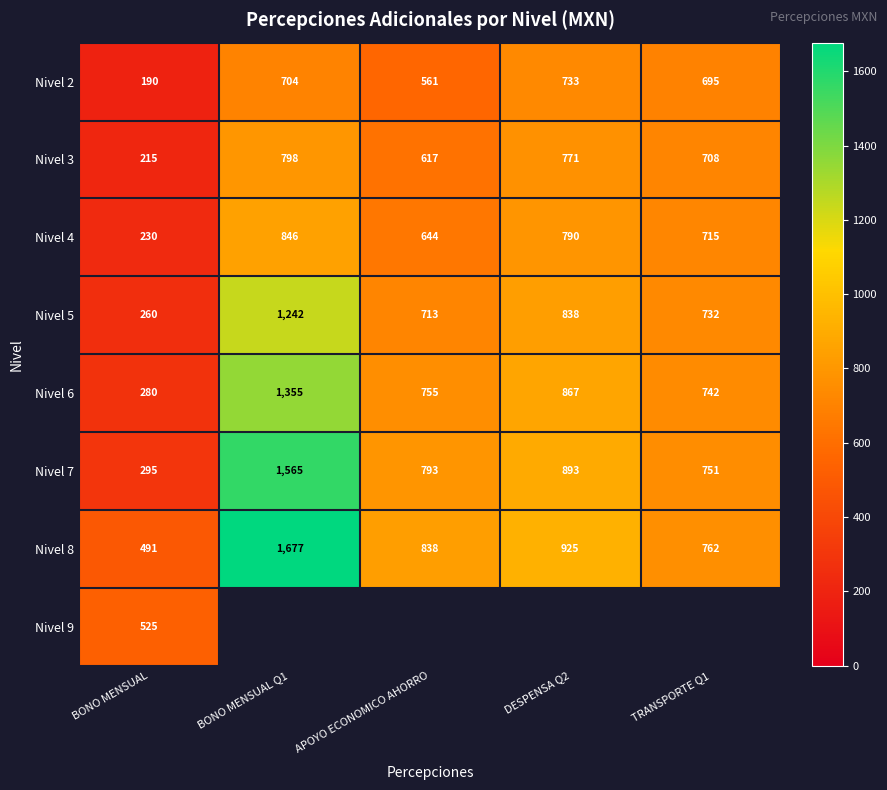

What is the approximate value of Nivel 5 at APOYO ECONOMICO AHORRO?

713